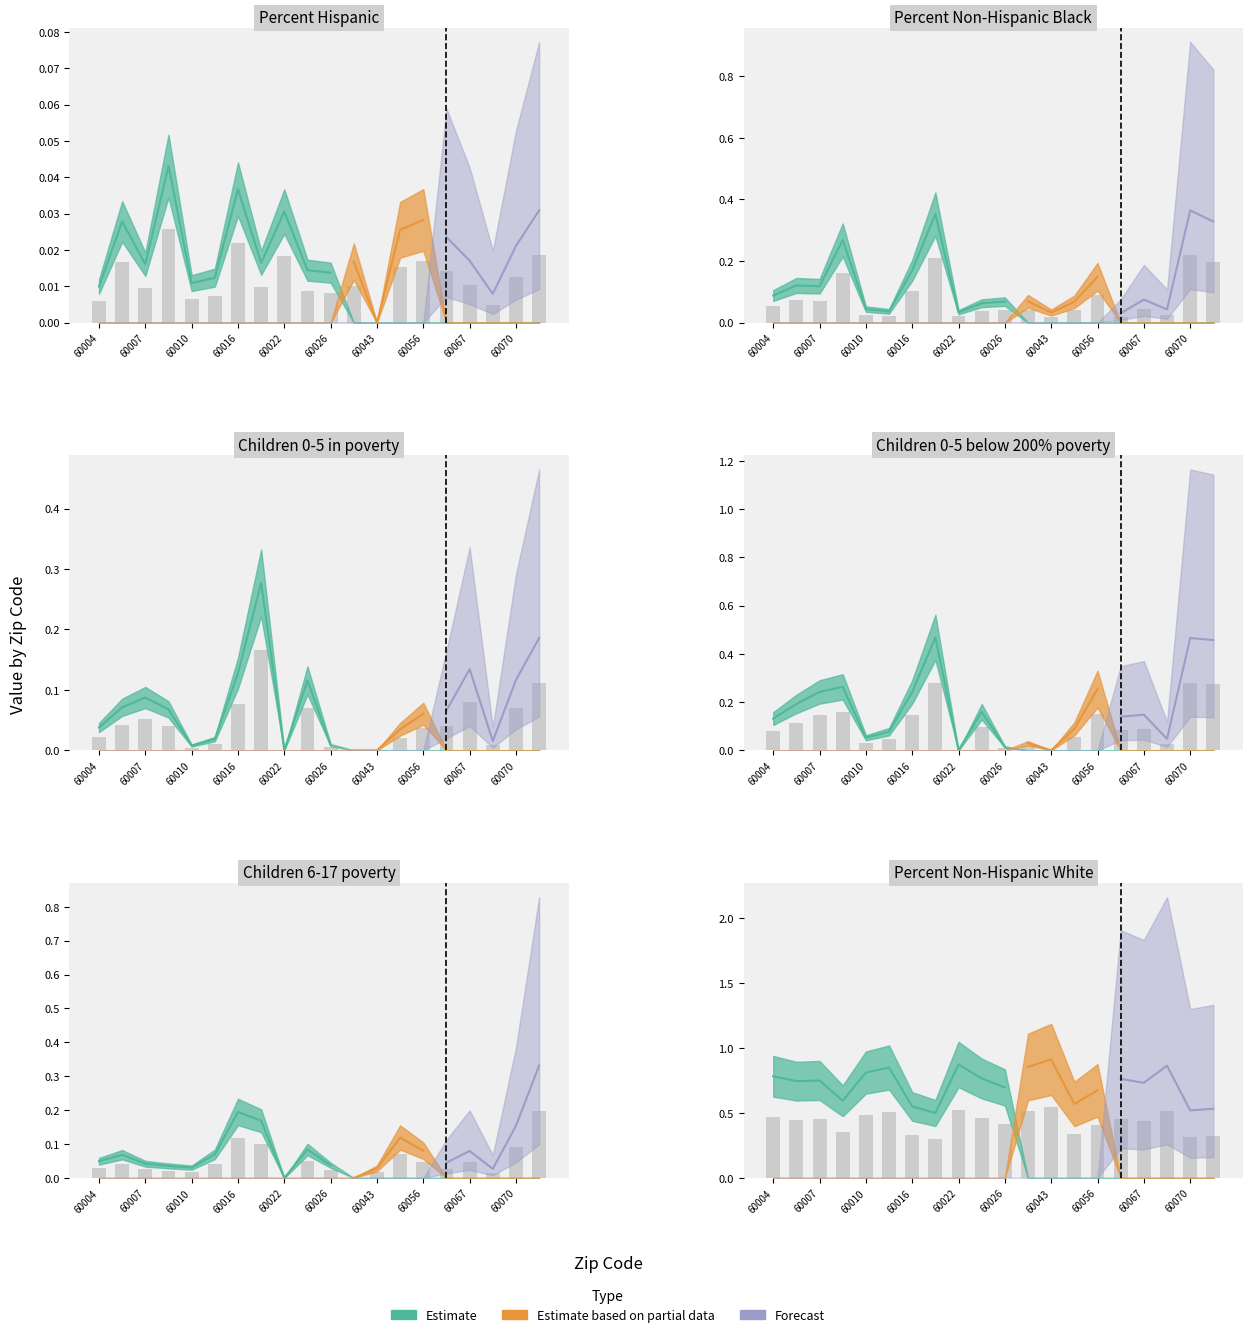

The value of Children 0-5 below 200% poverty at 60070 is 0.3. True or false?

True